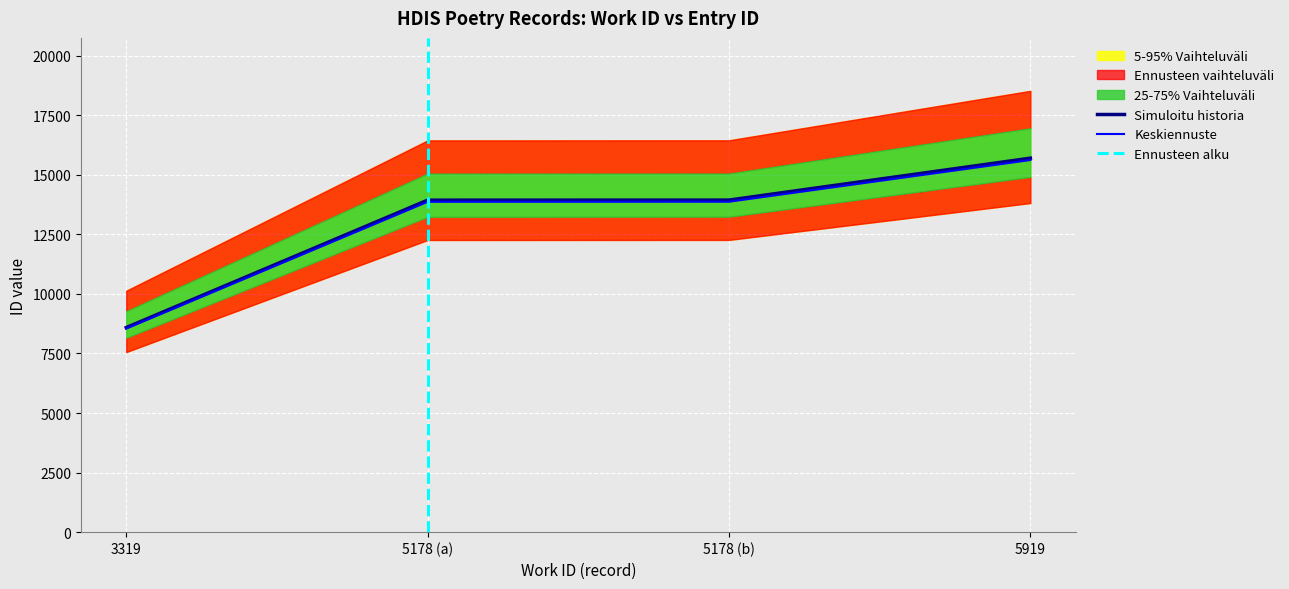

The chart shows a value of 8586 at 3319. True or false?

True